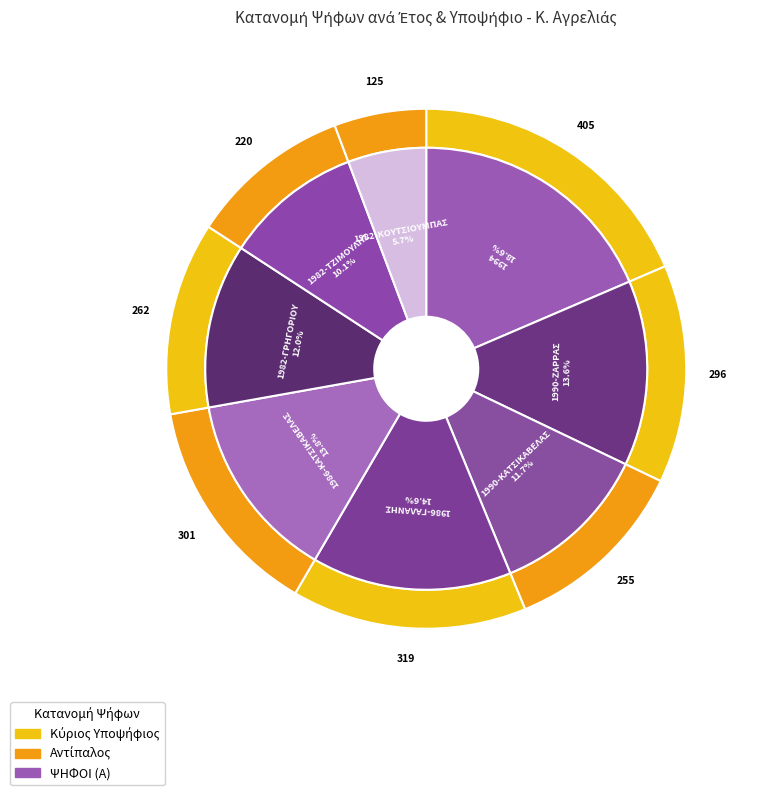

How many segments does this pie chart have?

8